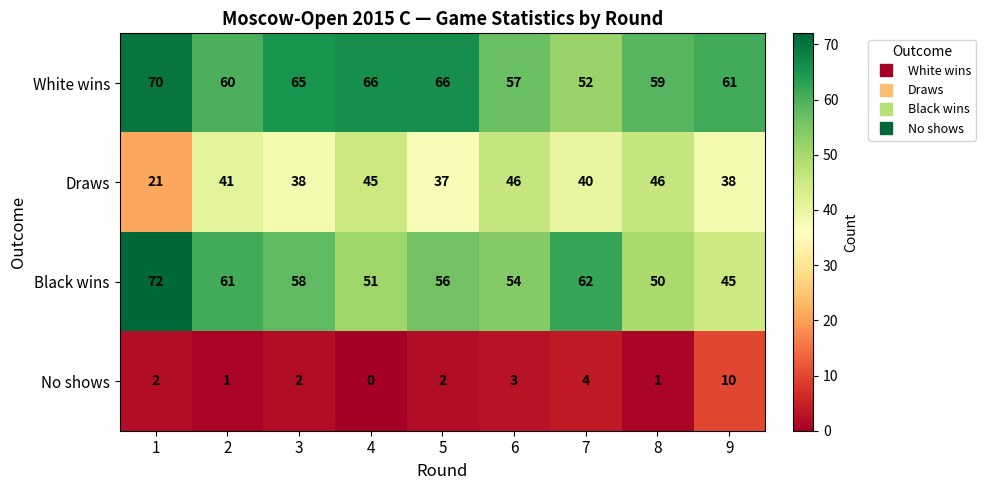

Where is No shows nearest to the value 5?

7